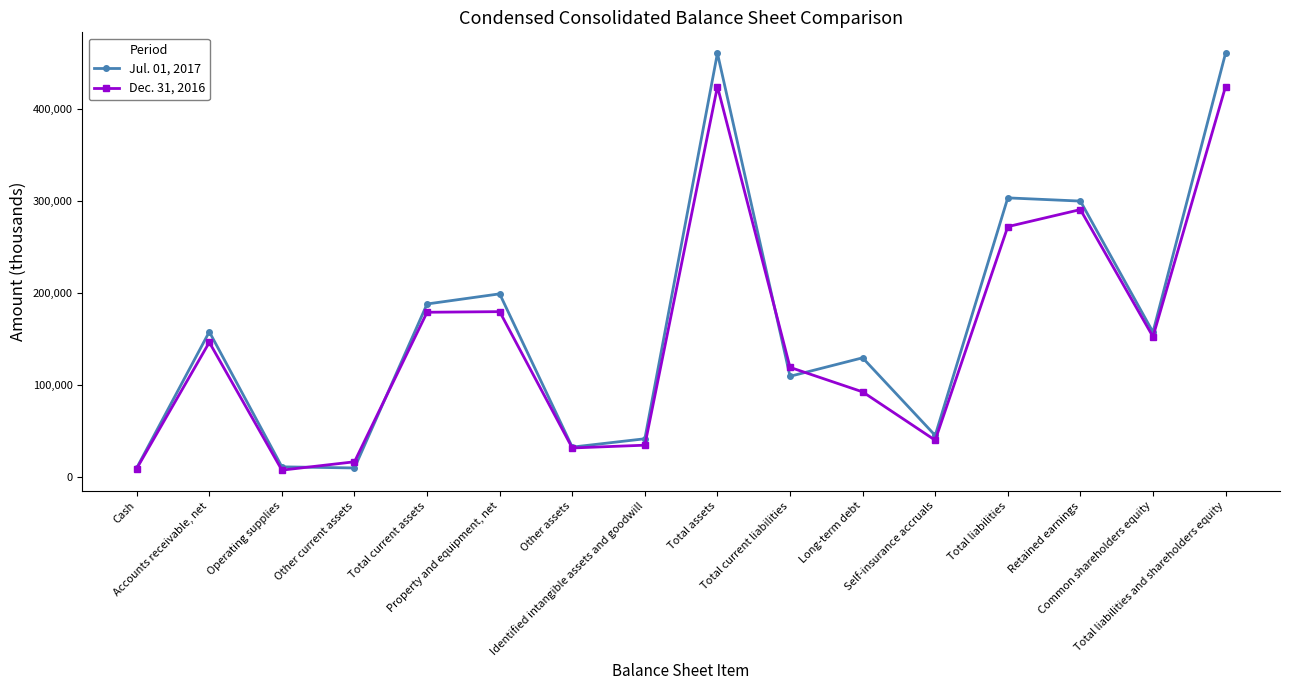

What is the label of the 3rd point from the left?

Operating supplies